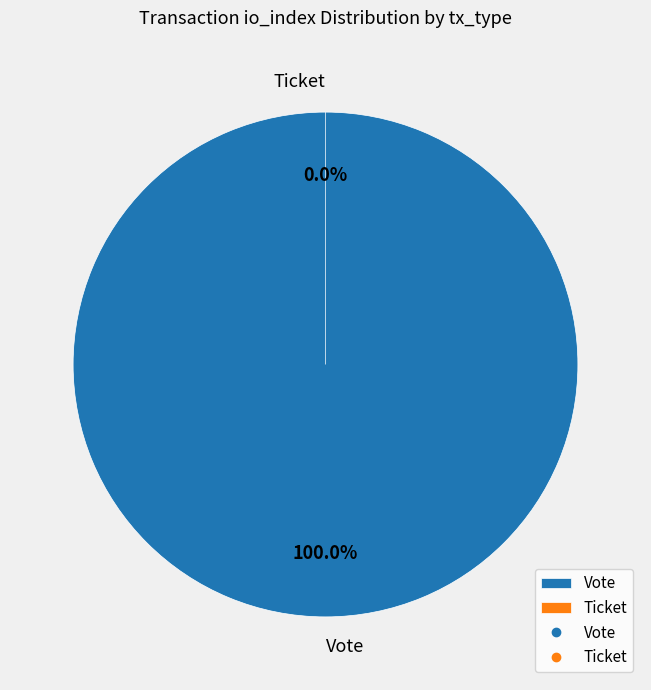

What percentage is the Vote slice, to the nearest percent?

100%